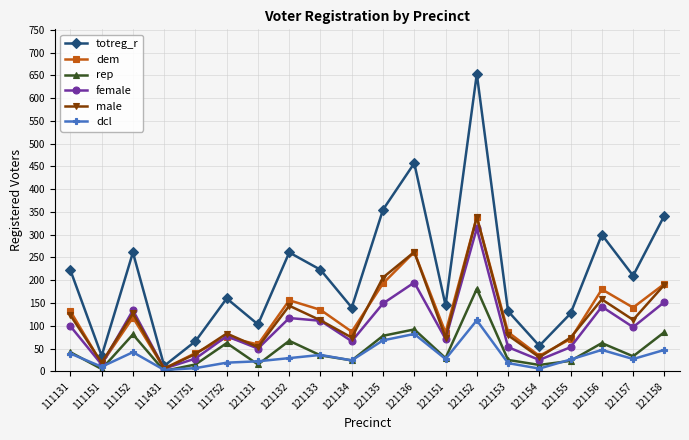

What is the lowest value of the dcl series?

3